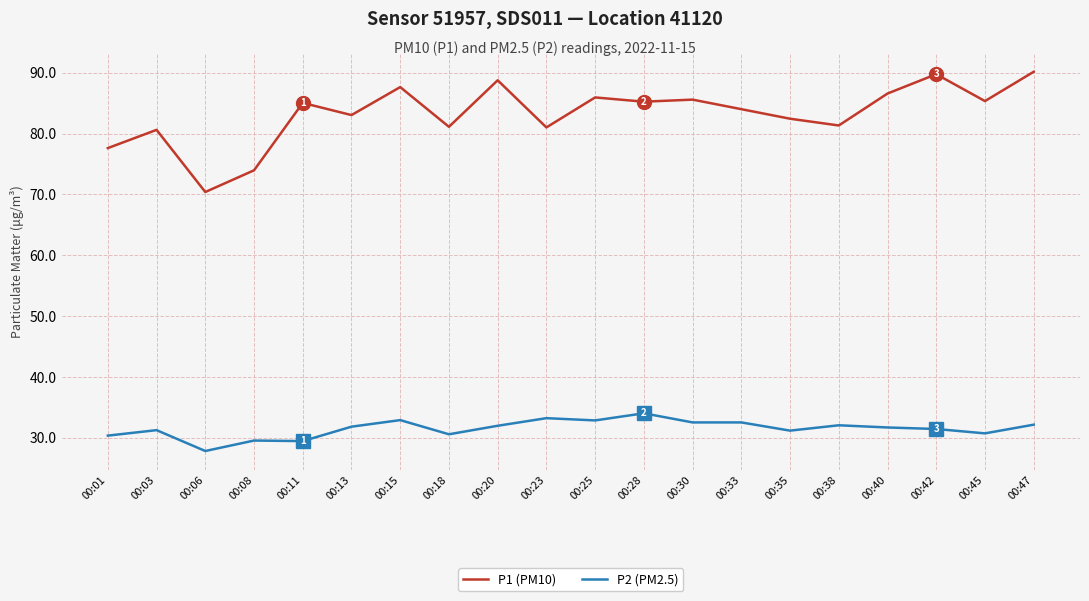

At which category is the sum across all series the highest?

00:47